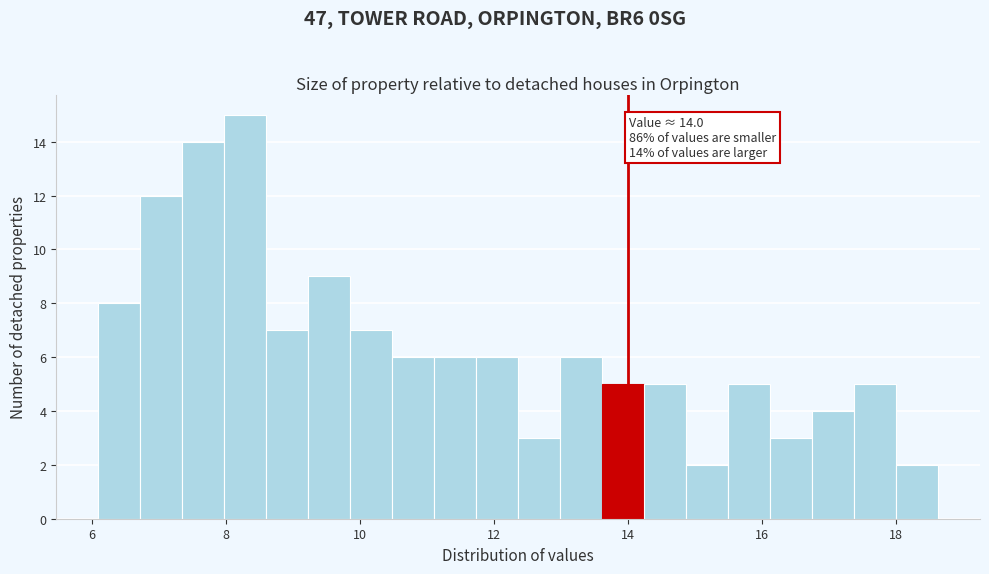

Read against the x-axis, roughly where is the centre of the tallest bar?

8.2